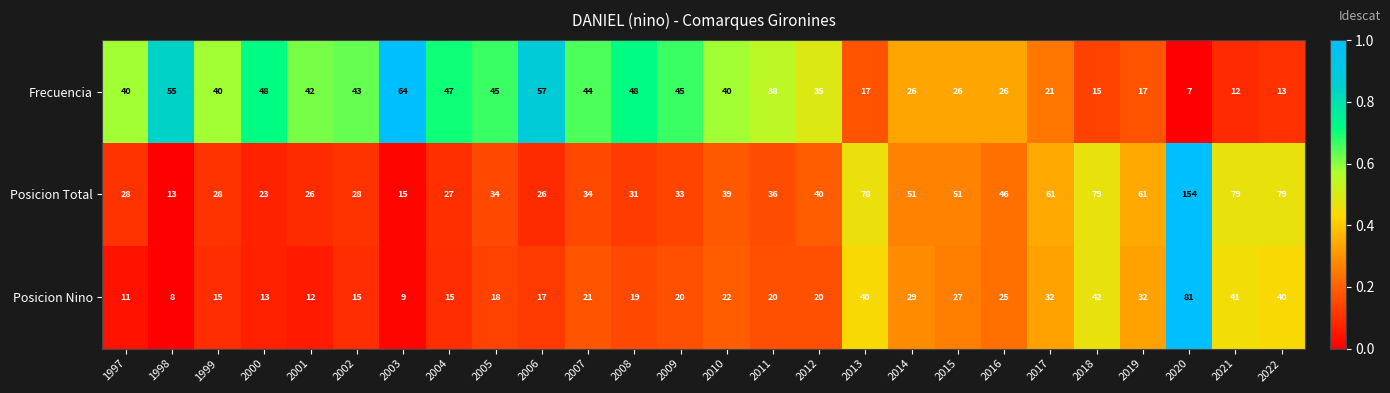

Rank the series at 2016 from highest to lowest value.

Posicion Total, Frecuencia, Posicion Nino